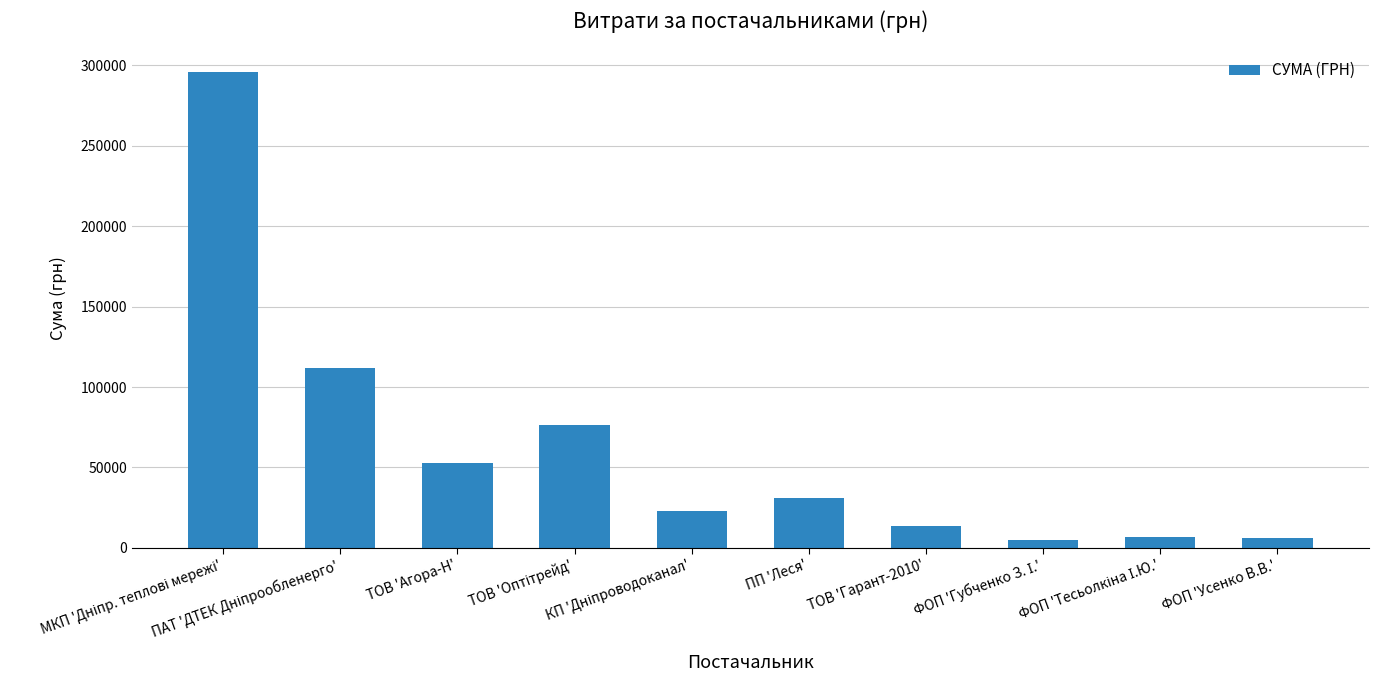

What is the maximum value shown in the chart?

295638.6